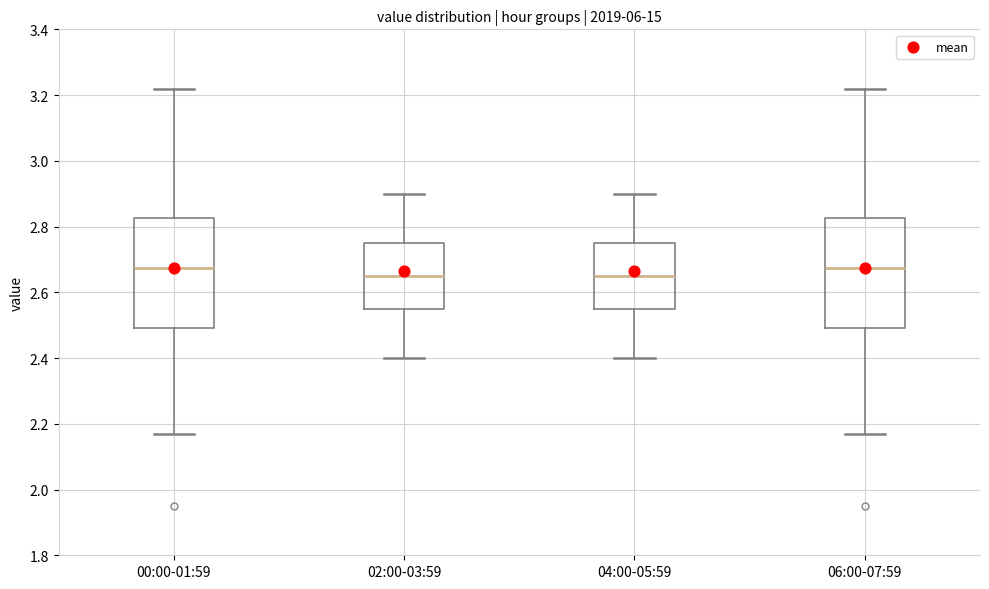

Reading left to right, read every box against the y-axis: the position of its median line, the range the box covers, and the ends of its whiskers. The values are not printed on the chart, so give them approximately, as read against the axis.

00:00-01:59: median 2.68, box 2.50 to 2.82, whiskers 2.18 to 3.22
02:00-03:59: median 2.66, box 2.56 to 2.76, whiskers 2.40 to 2.90
04:00-05:59: median 2.66, box 2.56 to 2.76, whiskers 2.40 to 2.90
06:00-07:59: median 2.68, box 2.50 to 2.82, whiskers 2.18 to 3.22